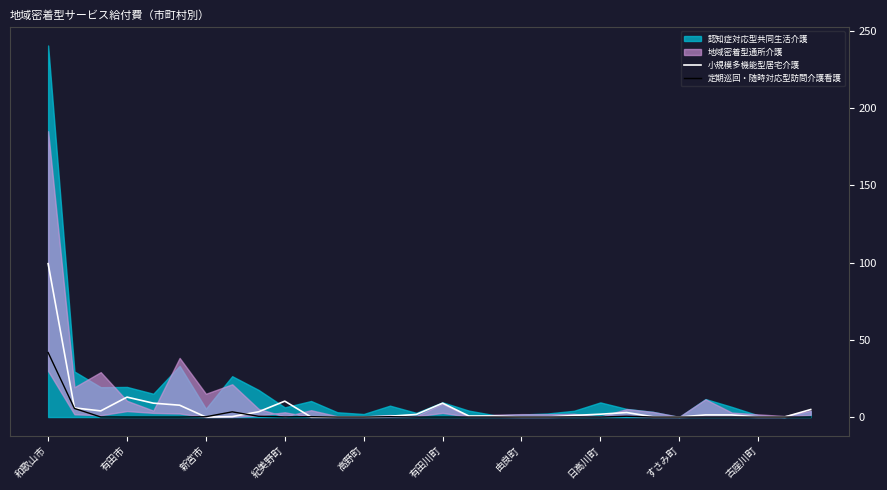

The value of 定期巡回・随時対応型訪問介護看護 at 有田市 is -26.8. True or false?

False